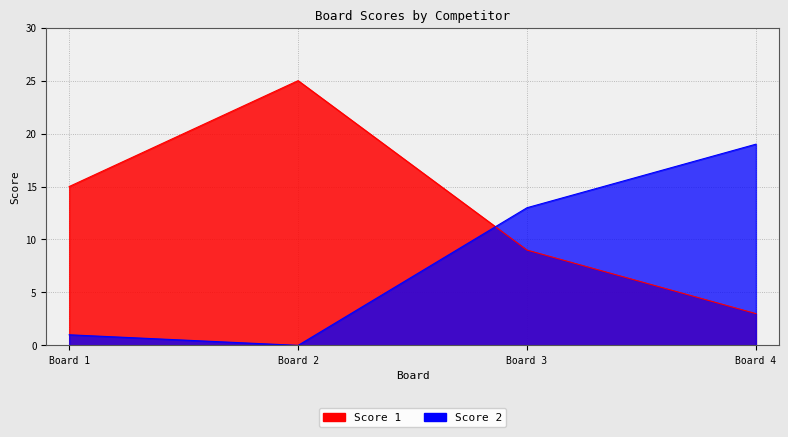

Is it true that Score 1 equals 9 at Board 3?

True